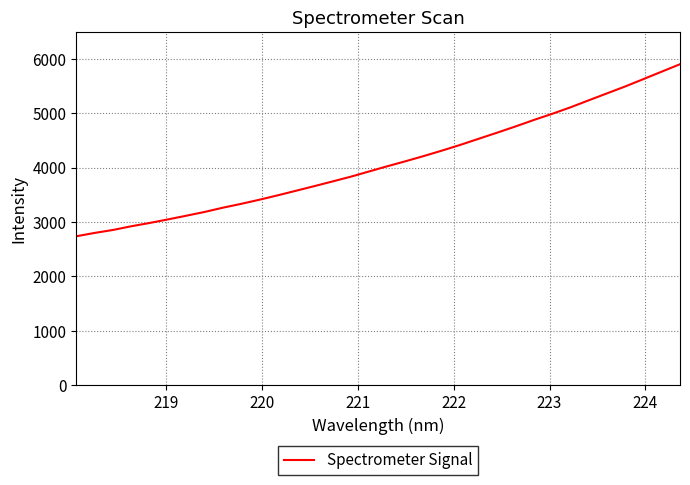

What is the difference between the maximum and minimum values?

3165.7